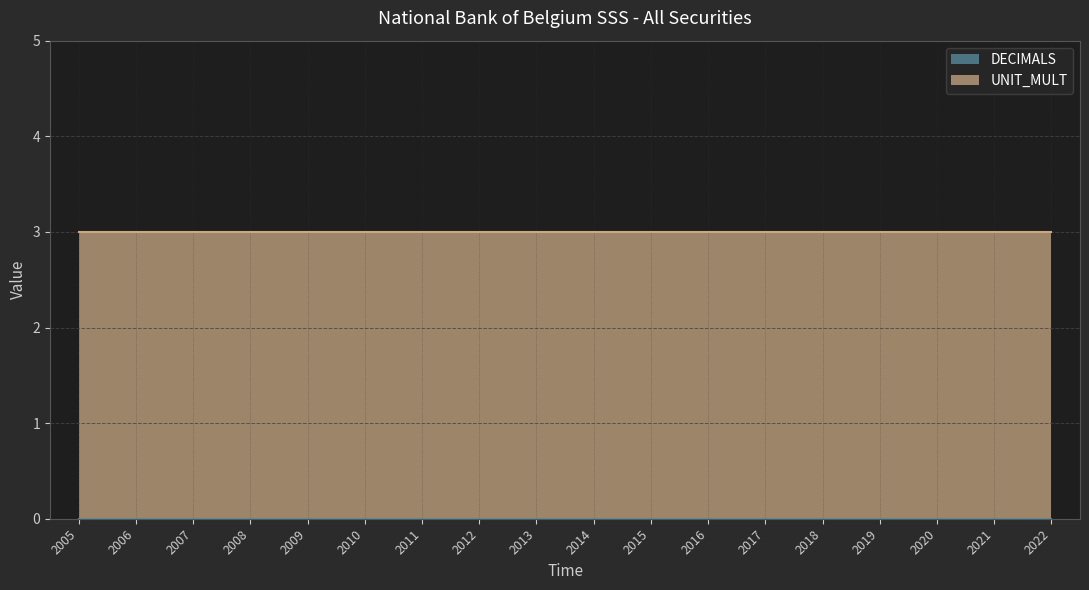

Is it true that DECIMALS equals 0 at 2021?

True